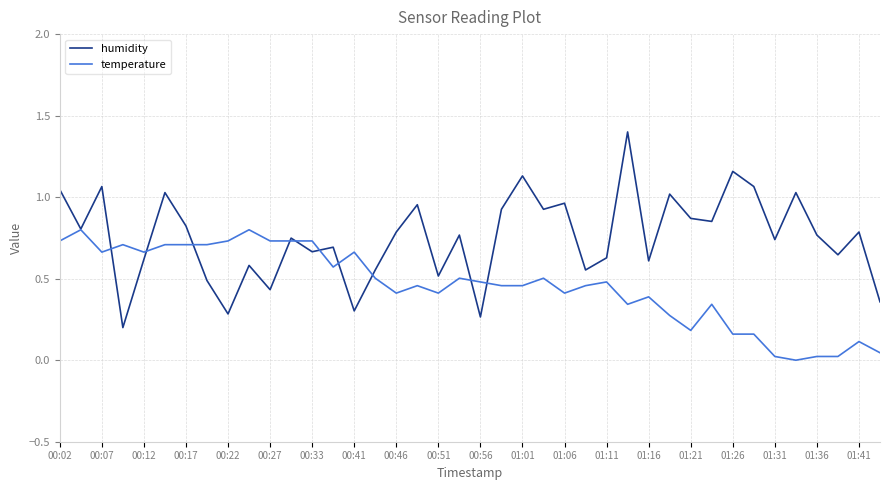

List the series in order of their overall mean, lowest first.

temperature, humidity